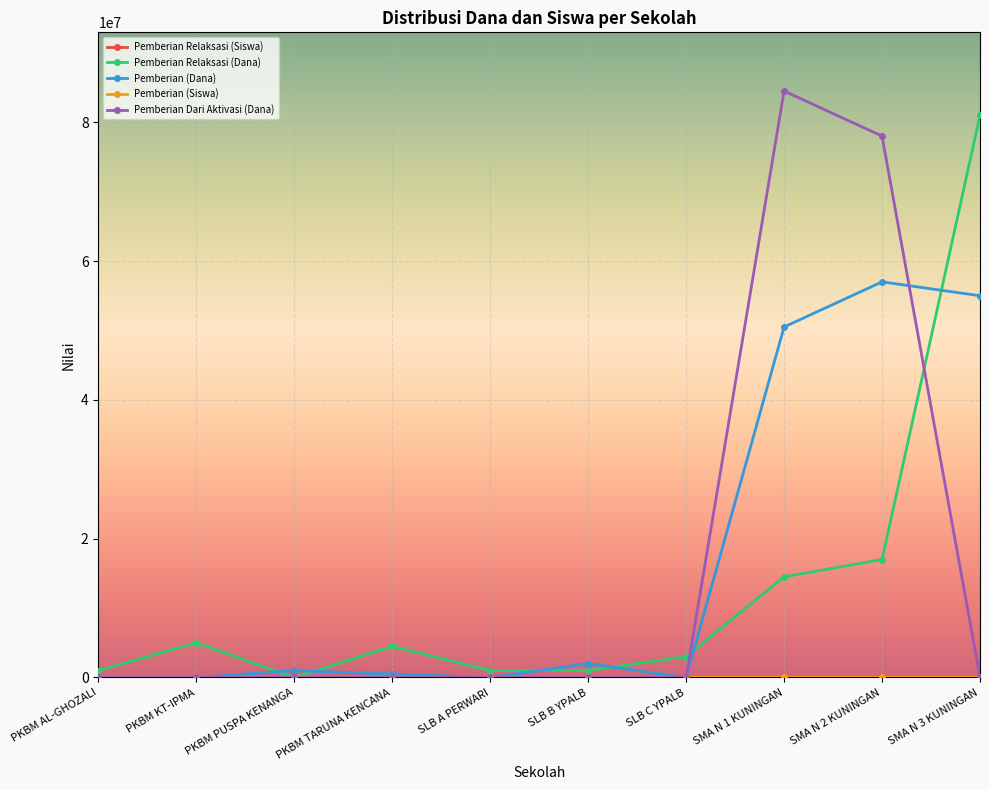

Which label corresponds to the largest value in the chart?

SMA N 1 KUNINGAN